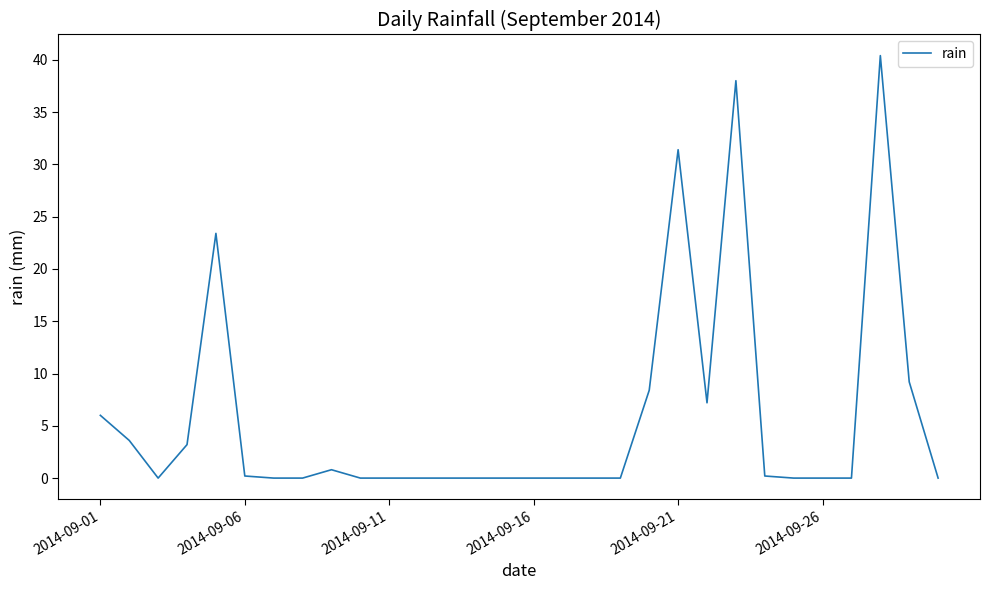

What is the maximum value shown in the chart?

40.4